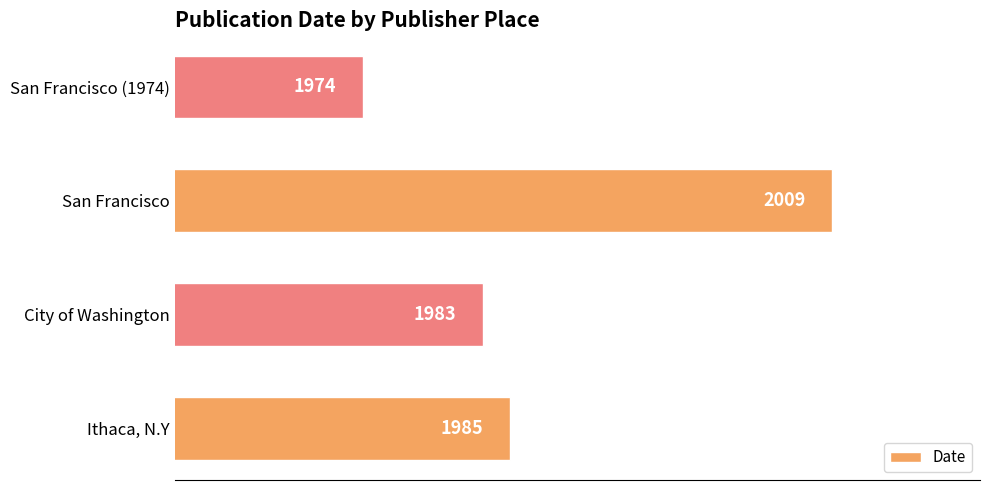

Rank the categories by value from lowest to highest.

San Francisco (1974), City of Washington, Ithaca, N.Y, San Francisco